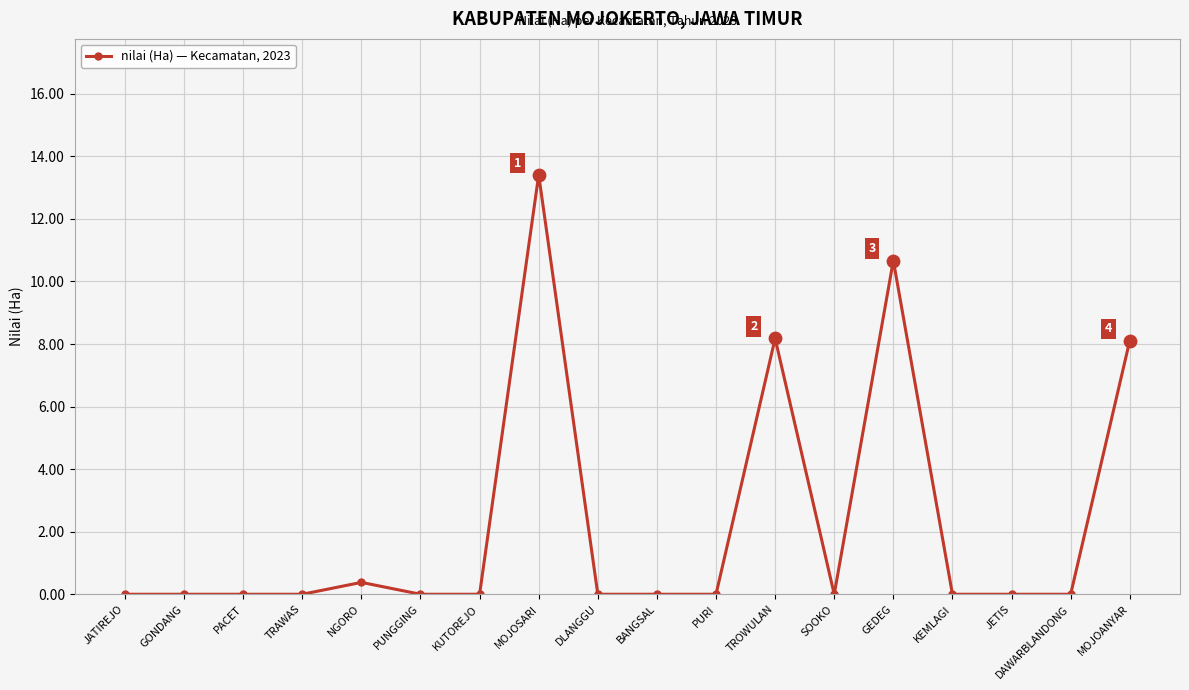

Which has a higher value, MOJOANYAR or PUNGGING?

MOJOANYAR